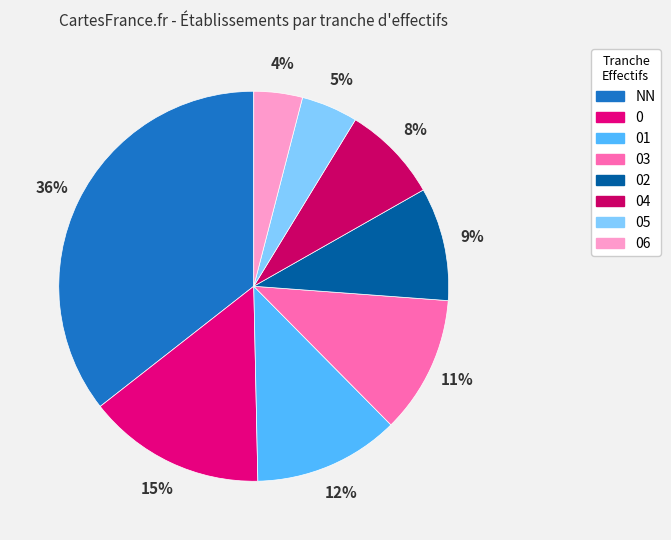

Rank the categories by value from highest to lowest.

NN, 0, 01, 03, 02, 04, 05, 06